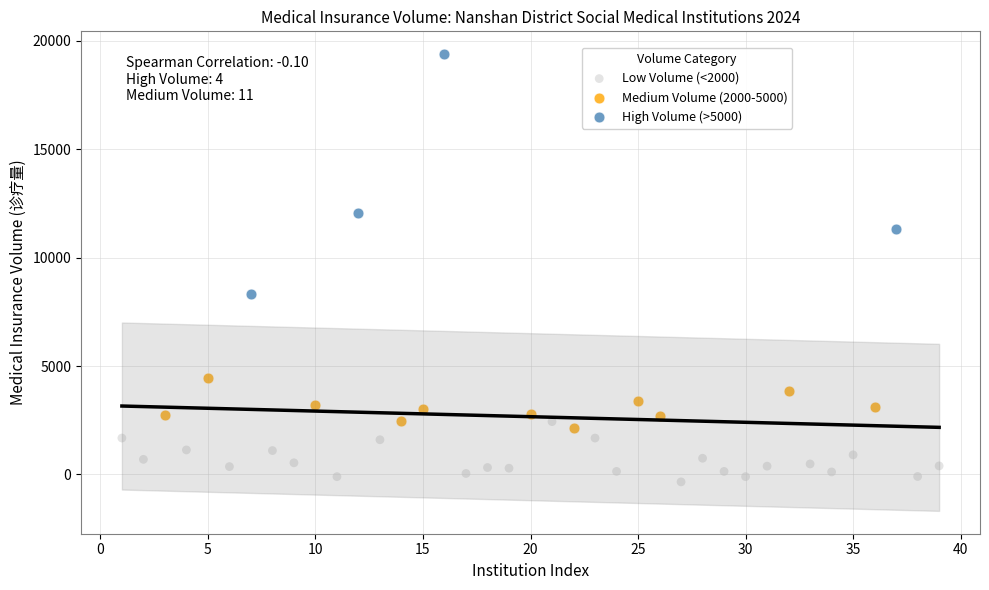

Which series reaches the maximum Y coordinate?

High Volume (>5000)